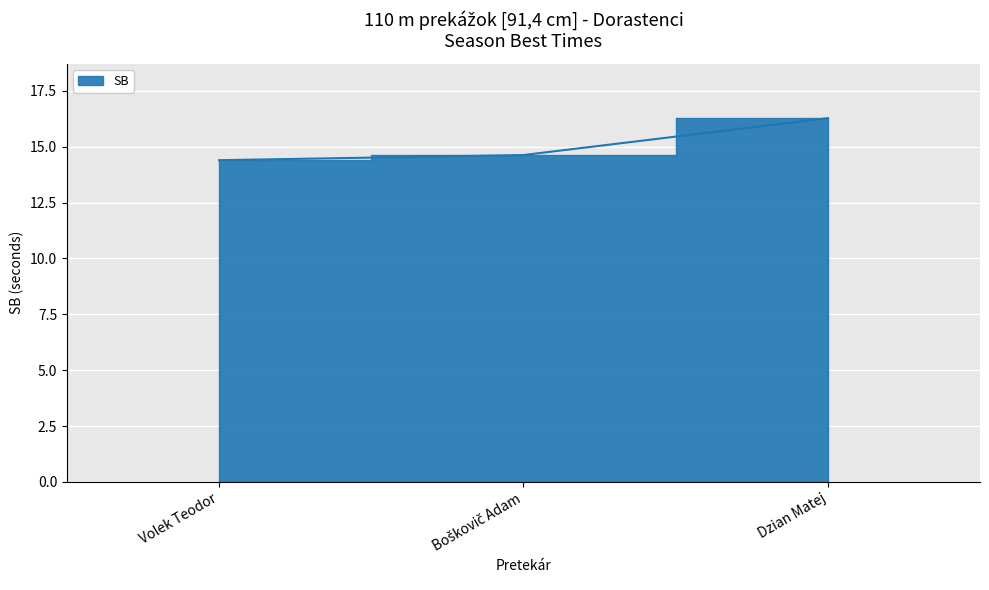

Is it true that the value at Volek Teodor is 4.3?

False